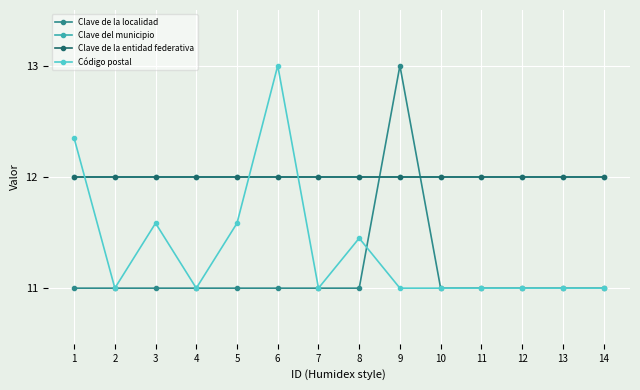

Reading left to right, what are all the values shown in this chart?

Clave de la localidad: 1=11.0	2=11.0	3=11.0	4=11.0	5=11.0	6=11.0	7=11.0	8=11.0	9=13.0	10=11.0	11=11.0	12=11.0	13=11.0	14=11.0
Clave del municipio: 1=12.0	2=12.0	3=12.0	4=12.0	5=12.0	6=12.0	7=12.0	8=12.0	9=12.0	10=12.0	11=12.0	12=12.0	13=12.0	14=12.0
Clave de la entidad federativa: 1=12.0	2=12.0	3=12.0	4=12.0	5=12.0	6=12.0	7=12.0	8=12.0	9=12.0	10=12.0	11=12.0	12=12.0	13=12.0	14=12.0
Código postal: 1=12.3	2=11.0	3=11.6	4=11.0	5=11.6	6=13.0	7=11.0	8=11.4	9=11.0	10=11.0	11=11.0	12=11.0	13=11.0	14=11.0